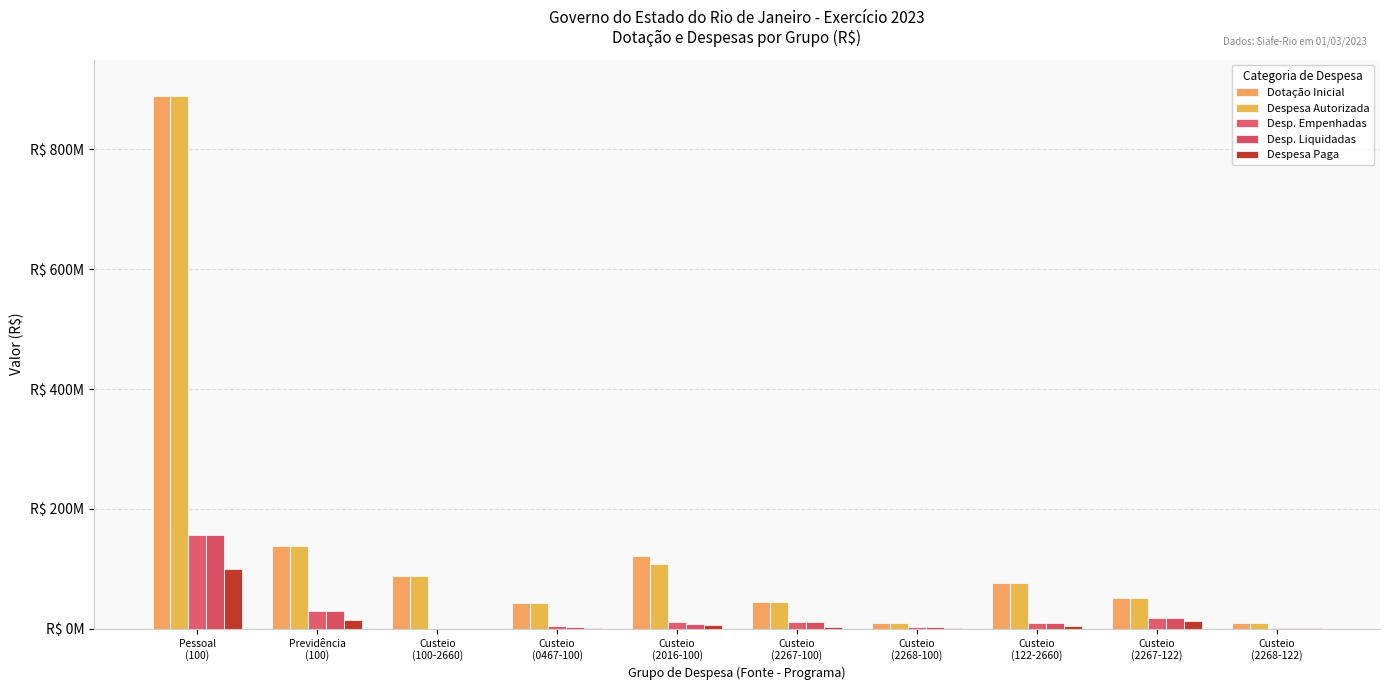

Are the bars horizontal?

No